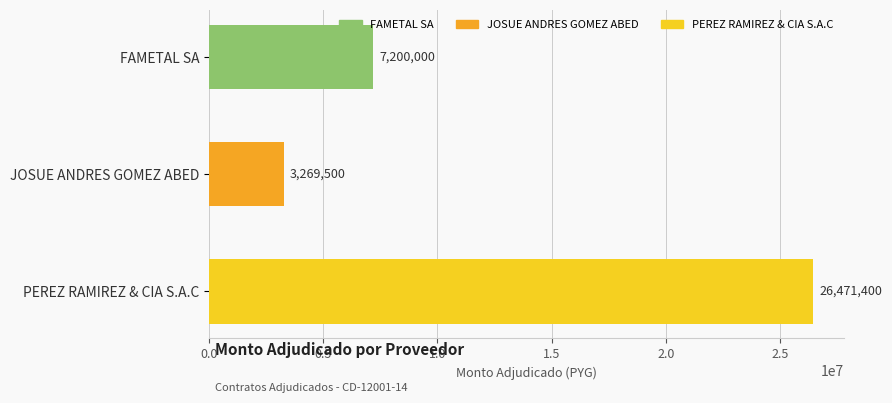

The chart shows a value of 4719365 at FAMETAL SA. True or false?

False